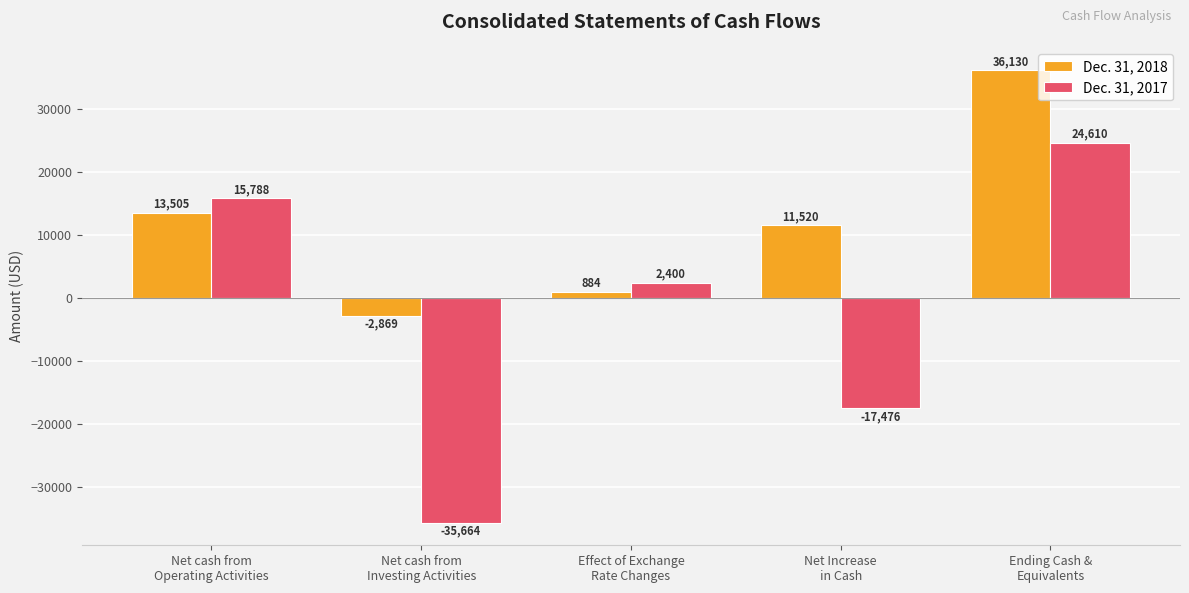

What is the total value across all series at Effect of Exchange
Rate Changes?

3284